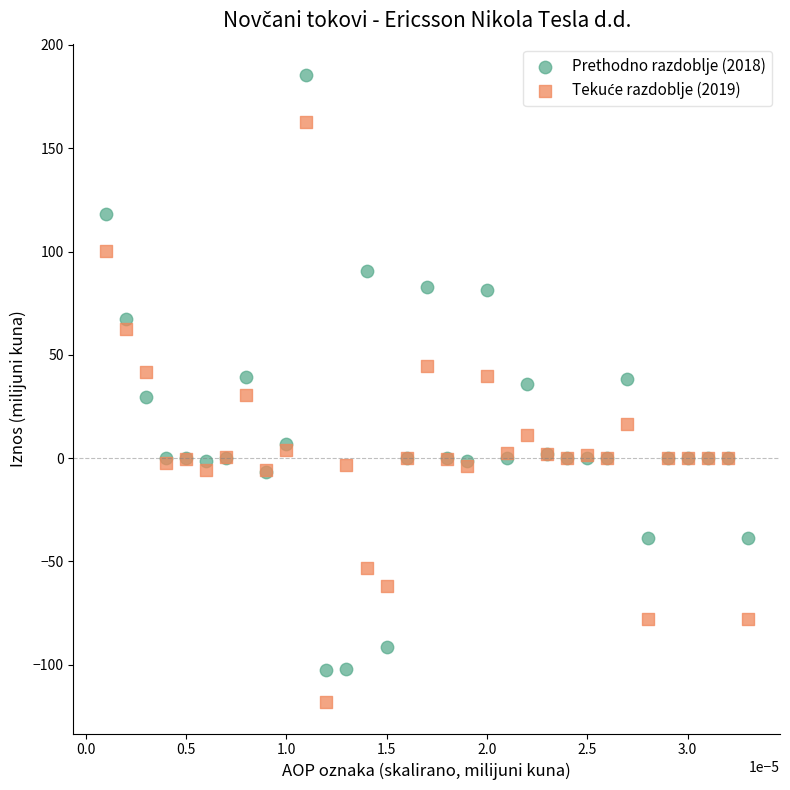

Which series has the widest spread of Y values?

Prethodno razdoblje (2018)